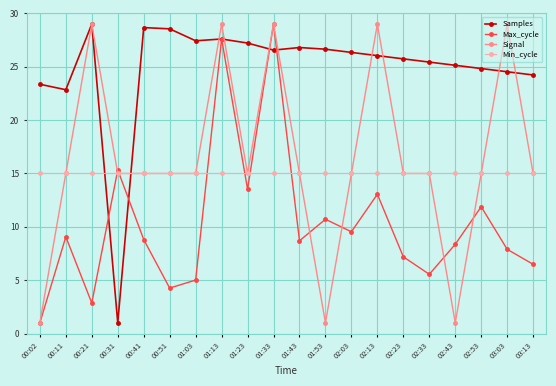

How many lines are shown in the chart?

4